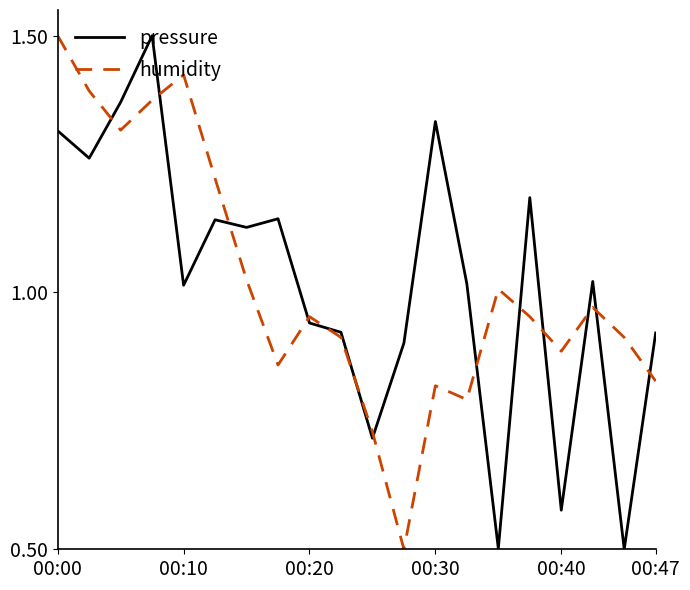

What is the maximum value shown in the chart?

1.5